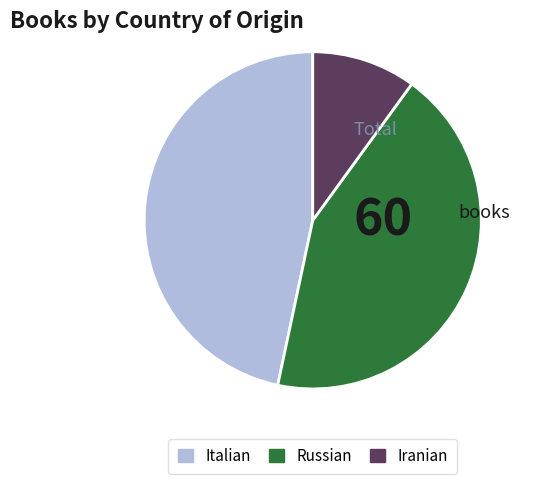

Which category has the biggest portion of the pie?

Italian